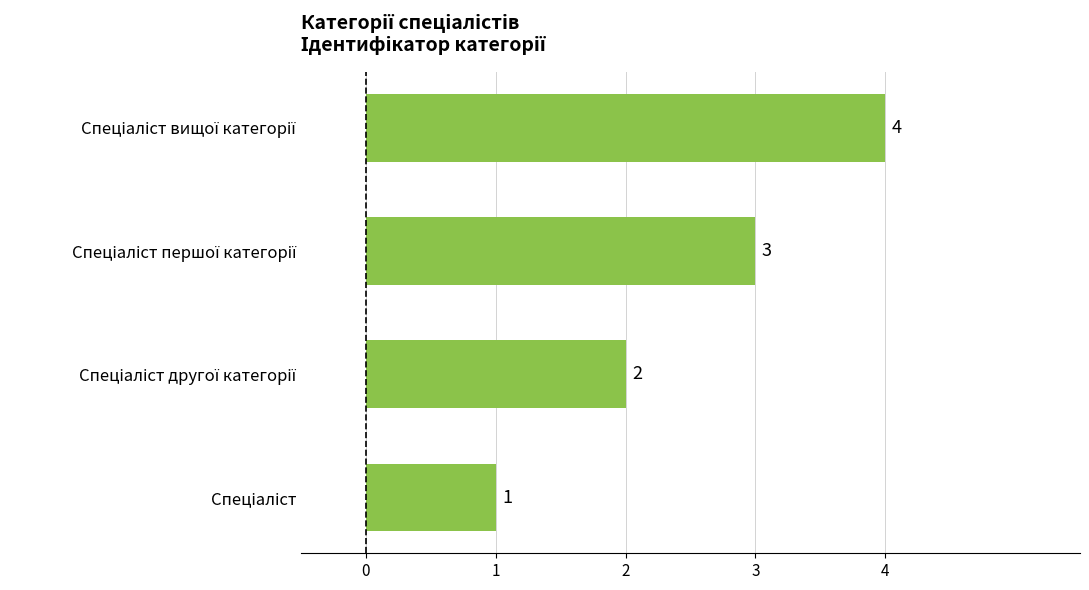

What is the difference between the maximum and minimum values?

3